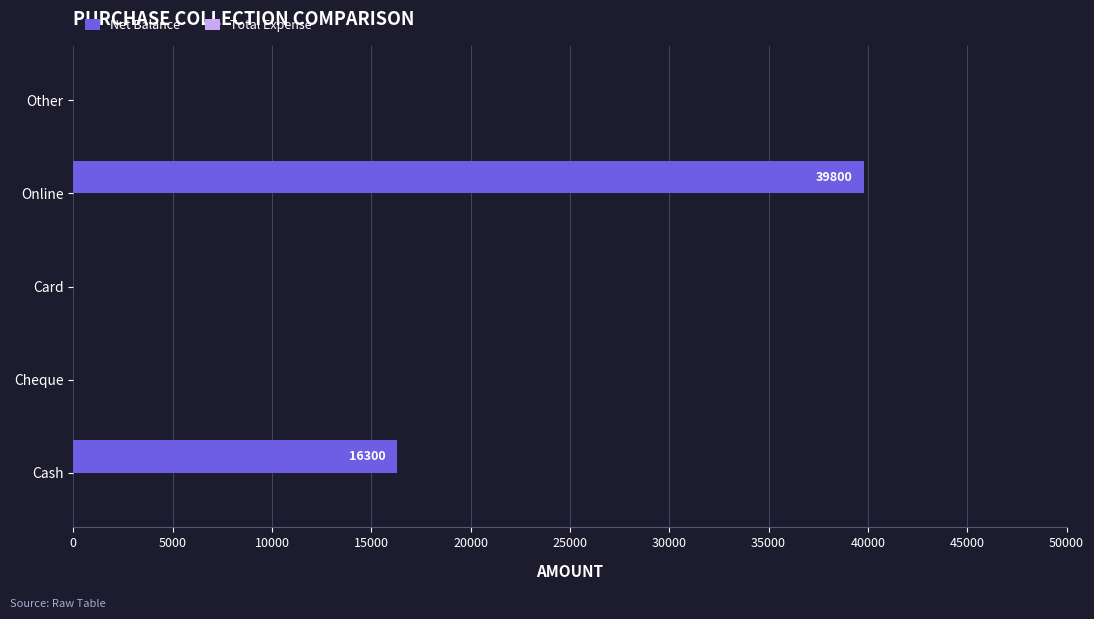

At which label is the value closest to 19900?

Cash